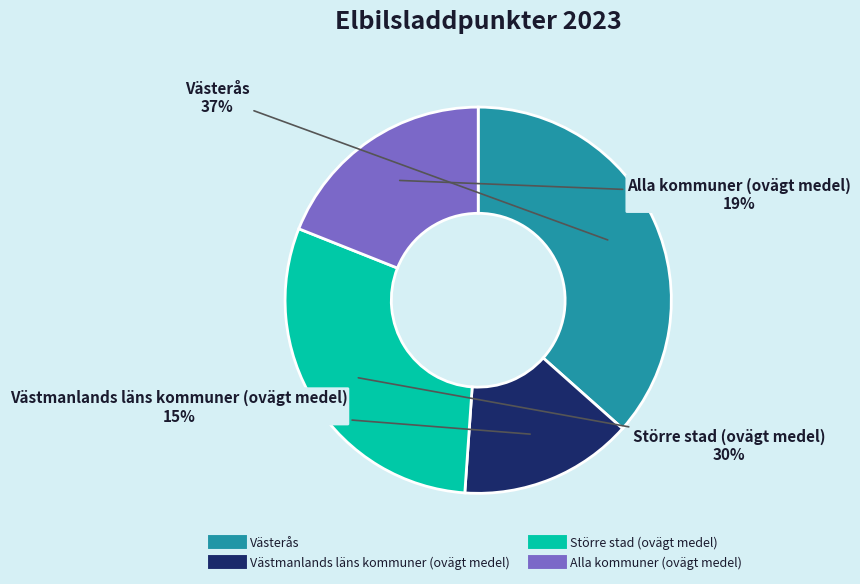

How many slices are in this pie chart?

4